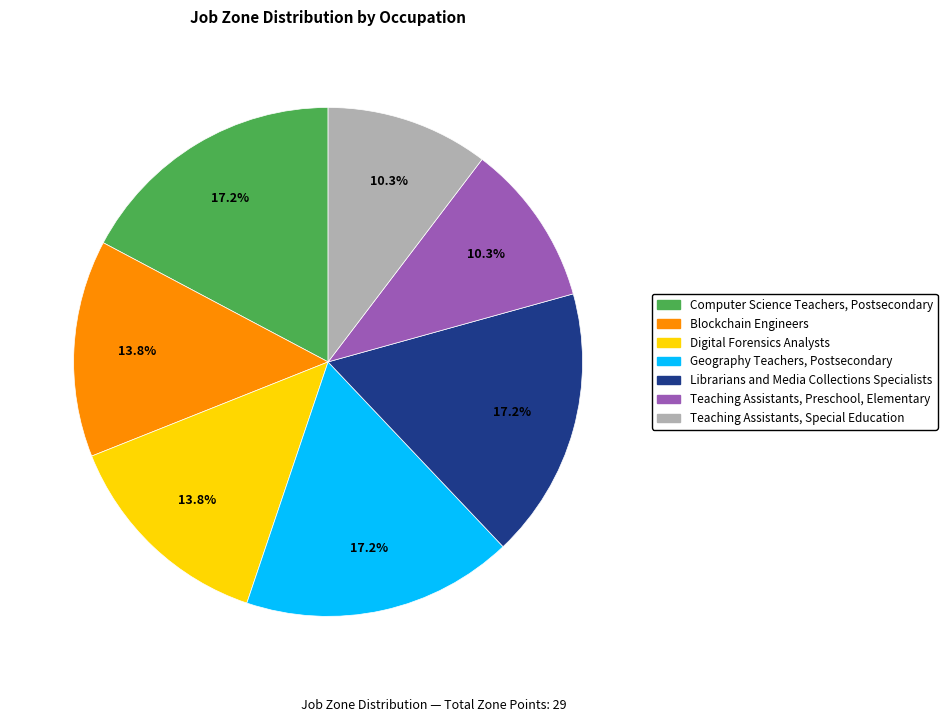

Combined, what portion of the pie is Teaching Assistants, Special Education and Computer Science Teachers, Postsecondary?

27.6%